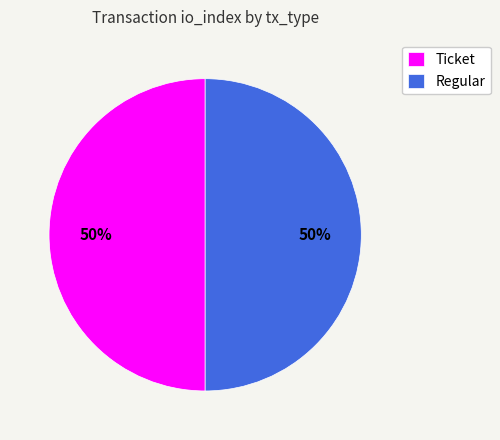

To the nearest percent, what portion does Ticket represent?

50%